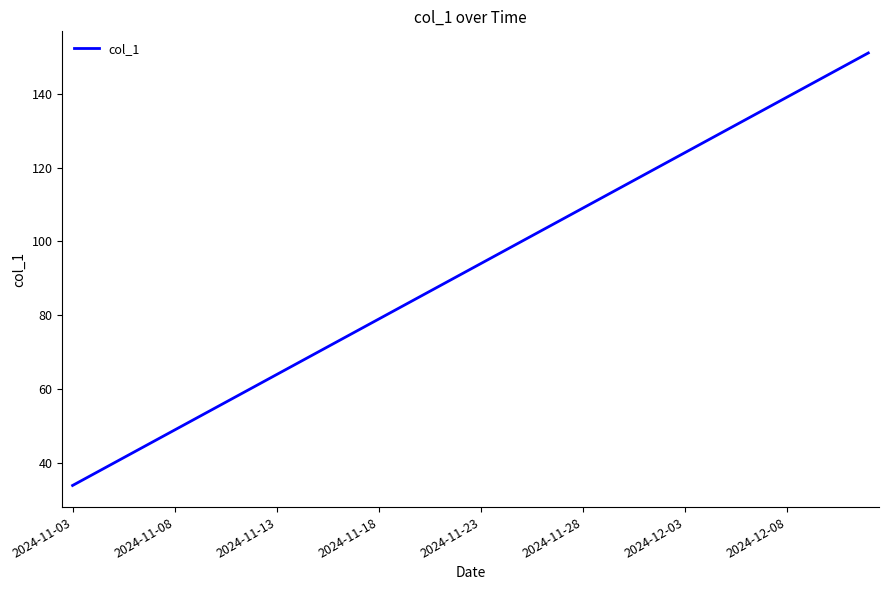

What is the minimum value shown in the chart?

34